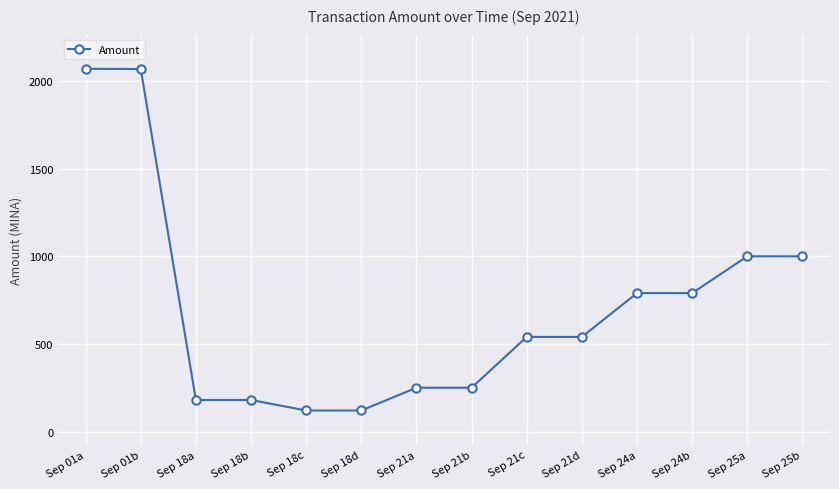

Where is the data nearest to the value 1095?

Sep 25a